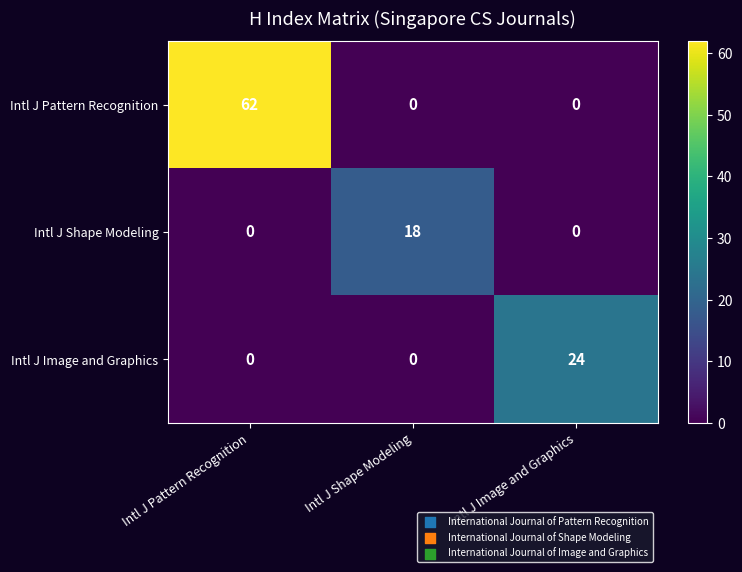

The value of Intl J Image and Graphics at Intl J Pattern Recognition is 0. True or false?

True